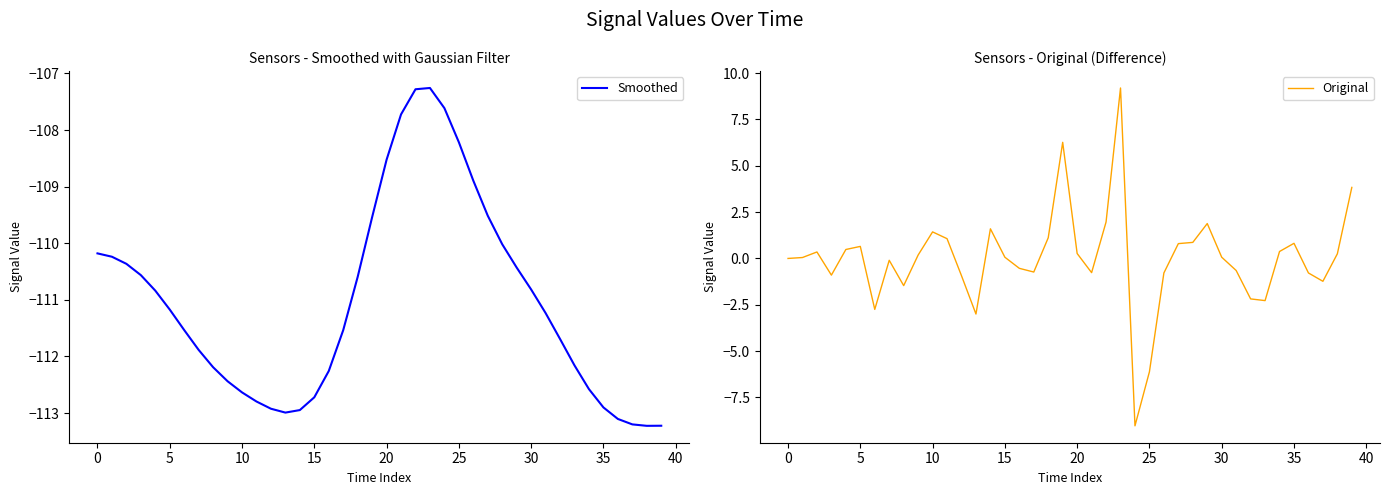

The Original series shows 0.0 at 0. True or false?

True